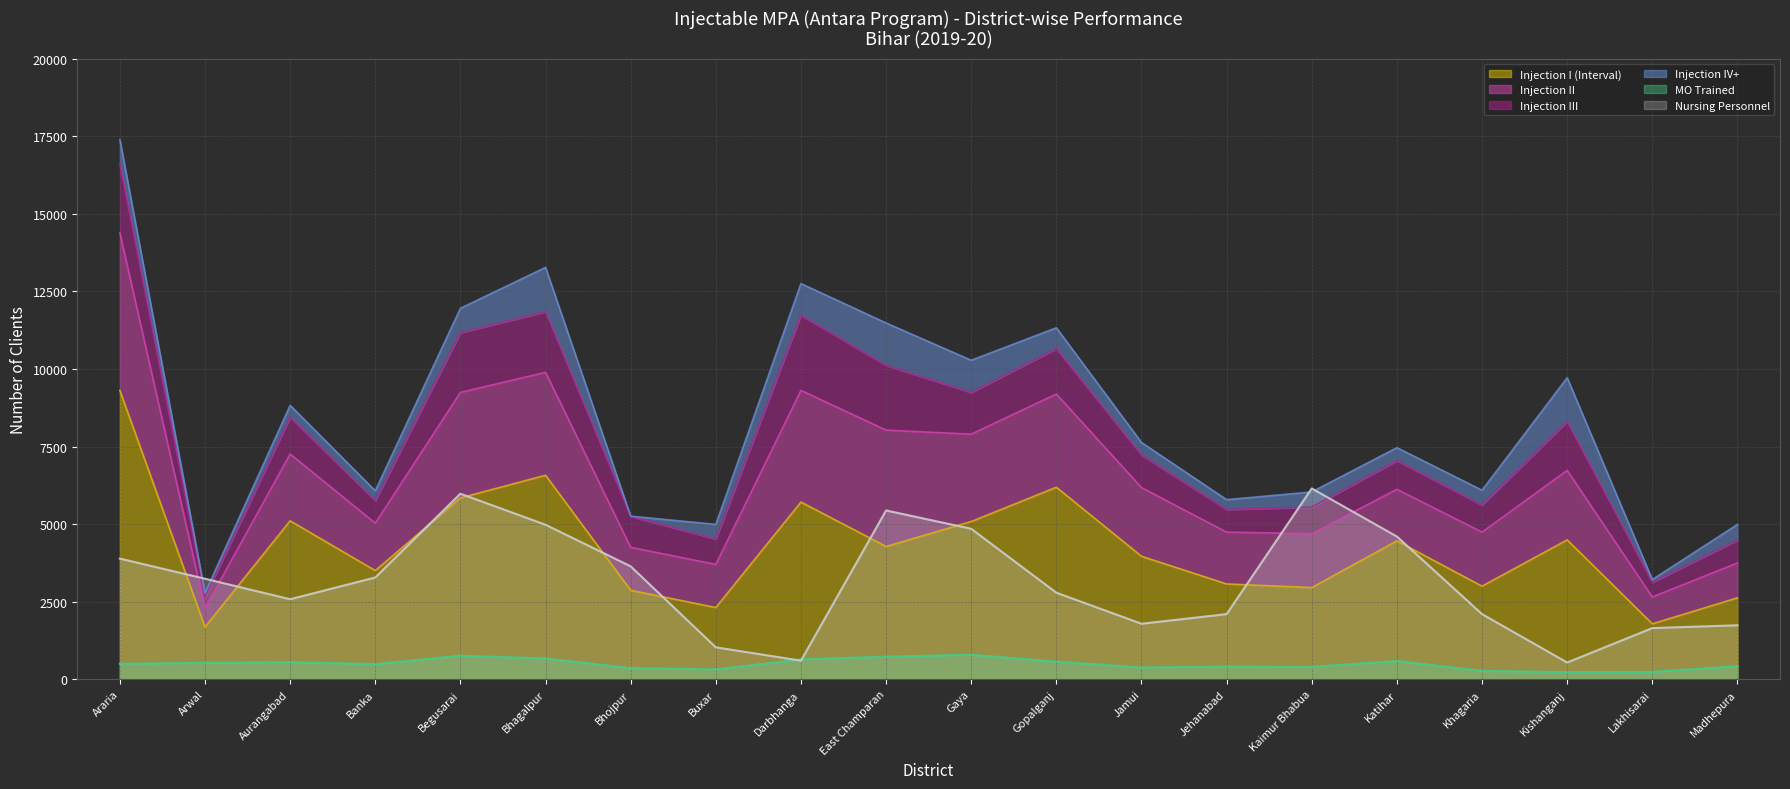

What is the label of the 15th point from the left?

Kaimur Bhabua